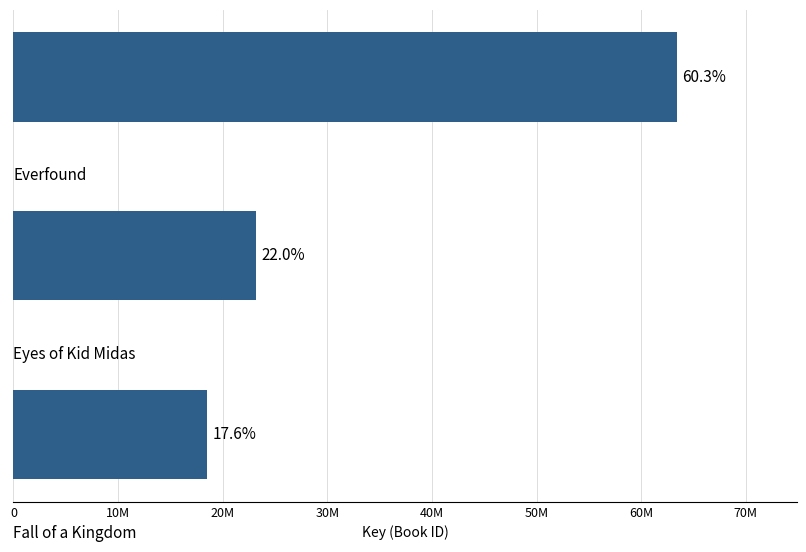

Does the chart contain stacked bars?

No